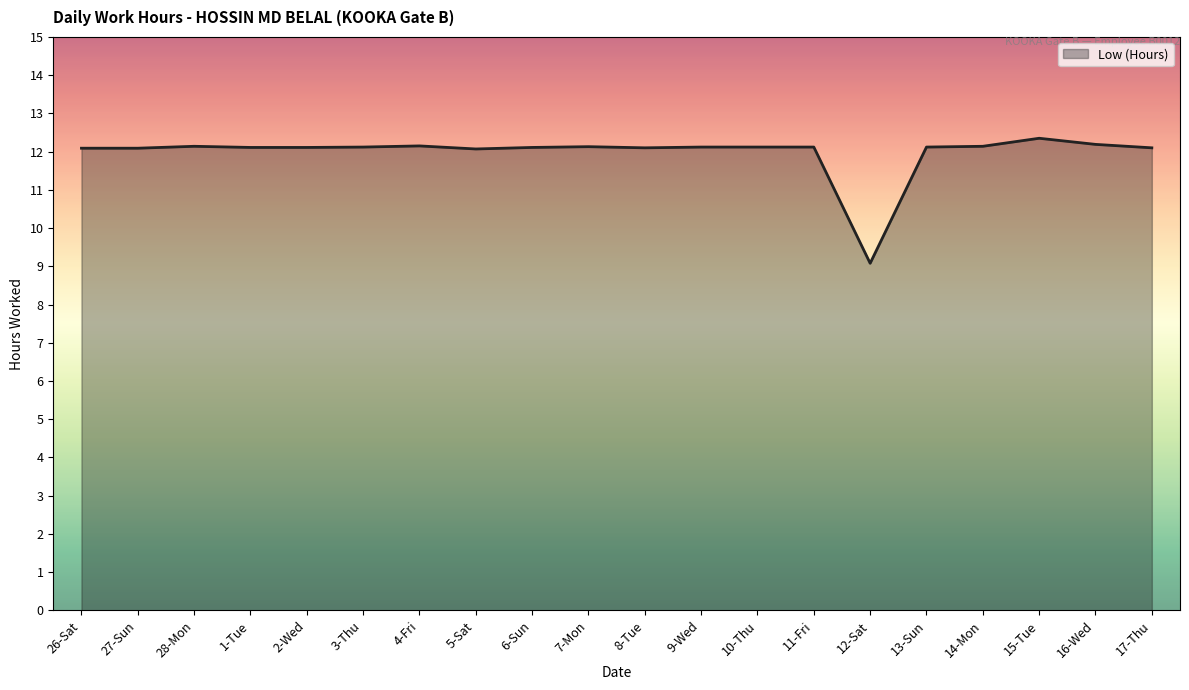

What position from the right is 26-Sat?

20